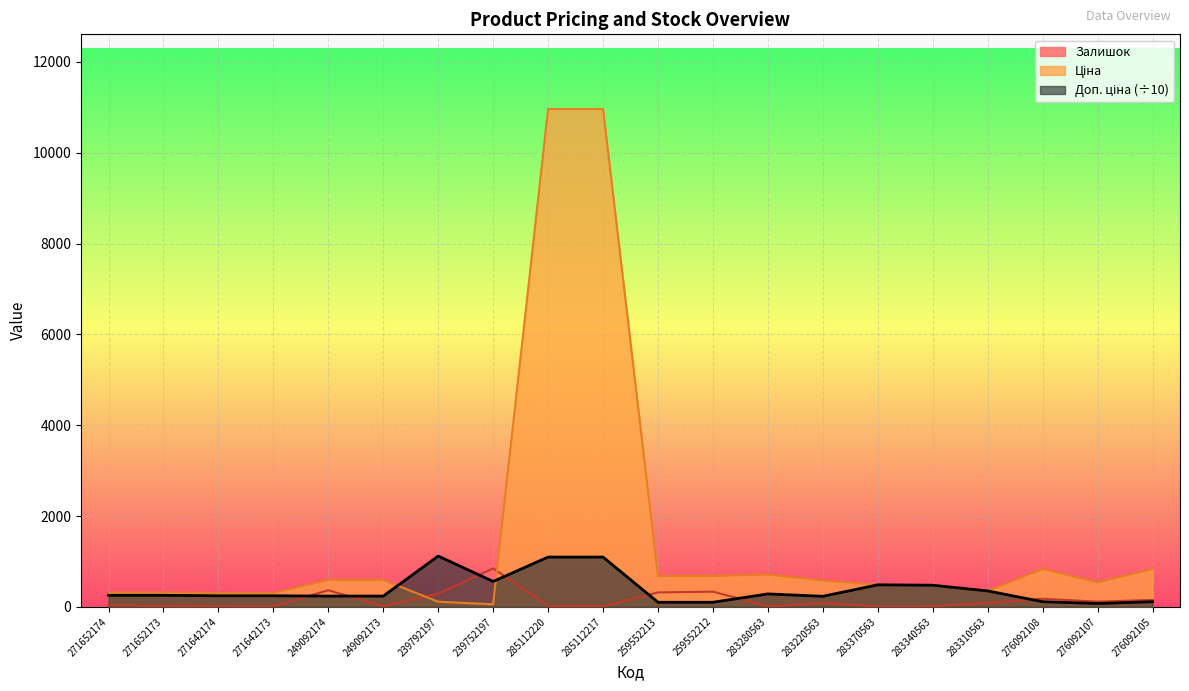

True or false: Доп. ціна has a value of 236.7 at 249092173.

True